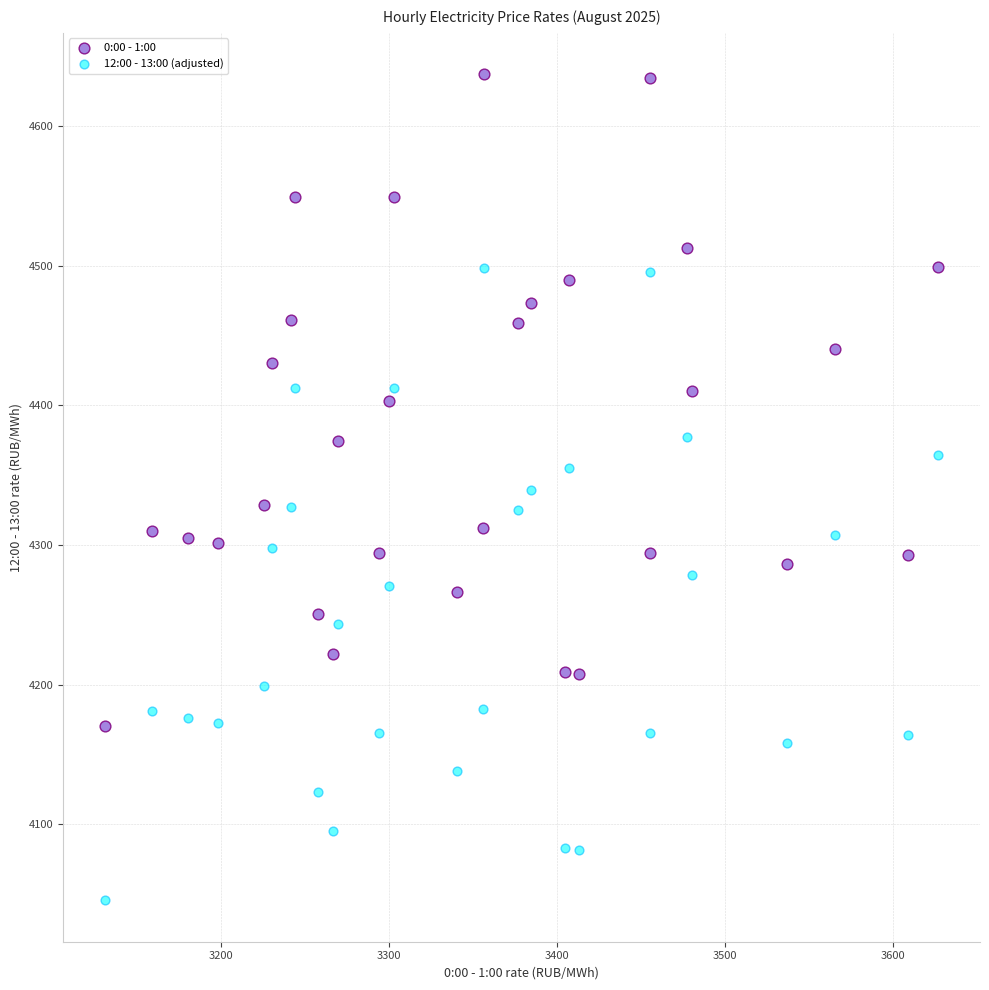

What are all the series names shown in the legend?

0:00 - 1:00, 12:00 - 13:00 (adjusted)